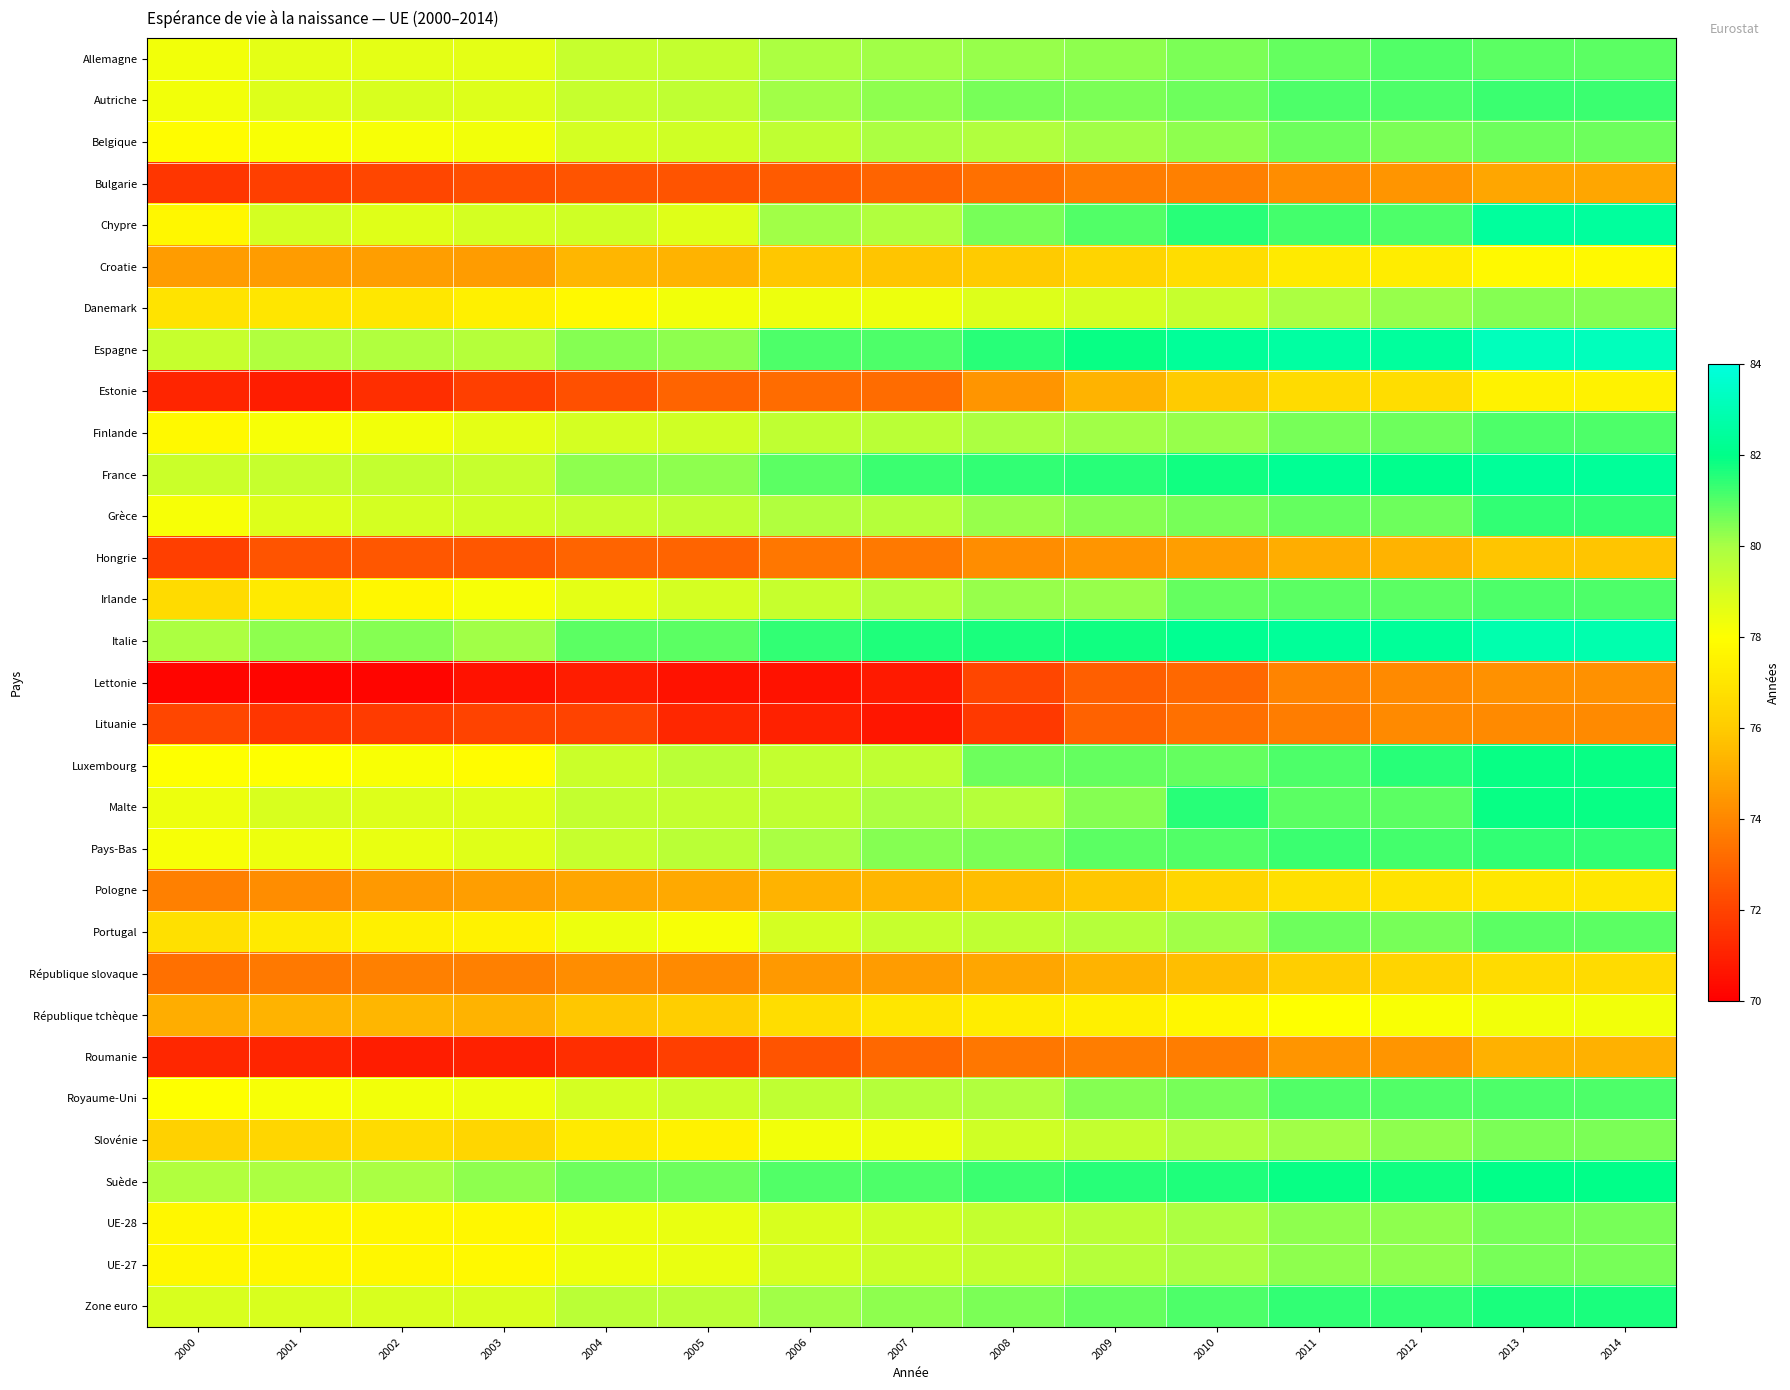

Reading left to right, transcribe all the data shown in this chart.

Allemagne: 2000=78.3	2001=78.6	2002=78.6	2003=78.6	2004=79.3	2005=79.4	2006=79.9	2007=80.1	2008=80.2	2009=80.3	2010=80.5	2011=80.8	2012=81.0	2013=80.9	2014=80.9
Autriche: 2000=78.3	2001=78.8	2002=78.9	2003=78.8	2004=79.3	2005=79.5	2006=80.1	2007=80.3	2008=80.6	2009=80.5	2010=80.7	2011=81.1	2012=81.1	2013=81.3	2014=81.3
Belgique: 2000=77.9	2001=78.1	2002=78.2	2003=78.3	2004=79.0	2005=79.1	2006=79.5	2007=79.9	2008=79.8	2009=80.1	2010=80.3	2011=80.7	2012=80.5	2013=80.7	2014=80.7
Bulgarie: 2000=71.6	2001=71.9	2002=72.1	2003=72.3	2004=72.5	2005=72.5	2006=72.7	2007=73.0	2008=73.3	2009=73.7	2010=73.8	2011=74.2	2012=74.4	2013=74.9	2014=74.9
Chypre: 2000=77.7	2001=79.0	2002=78.7	2003=79.0	2004=79.1	2005=78.7	2006=80.1	2007=79.8	2008=80.6	2009=81.0	2010=81.5	2011=81.2	2012=81.1	2013=82.5	2014=82.5
Croatie: 2000=74.6	2001=74.6	2002=74.7	2003=74.6	2004=75.4	2005=75.3	2006=75.9	2007=75.8	2008=76.0	2009=76.3	2010=76.7	2011=77.2	2012=77.3	2013=77.8	2014=77.8
Danemark: 2000=76.9	2001=77.0	2002=77.1	2003=77.4	2004=77.8	2005=78.3	2006=78.4	2007=78.4	2008=78.8	2009=79.0	2010=79.3	2011=79.9	2012=80.2	2013=80.4	2014=80.4
Espagne: 2000=79.3	2001=79.8	2002=79.8	2003=79.7	2004=80.4	2005=80.3	2006=81.1	2007=81.1	2008=81.5	2009=81.9	2010=82.4	2011=82.6	2012=82.5	2013=83.2	2014=83.2
Estonie: 2000=71.1	2001=70.9	2002=71.4	2003=71.9	2004=72.4	2005=73.0	2006=73.2	2007=73.2	2008=74.4	2009=75.3	2010=76.0	2011=76.6	2012=76.7	2013=77.5	2014=77.5
Finlande: 2000=77.8	2001=78.2	2002=78.3	2003=78.6	2004=79.0	2005=79.1	2006=79.5	2007=79.6	2008=79.9	2009=80.1	2010=80.2	2011=80.6	2012=80.7	2013=81.1	2014=81.1
France: 2000=79.2	2001=79.3	2002=79.4	2003=79.3	2004=80.3	2005=80.3	2006=80.9	2007=81.3	2008=81.4	2009=81.5	2010=81.8	2011=82.3	2012=82.1	2013=82.4	2014=82.4
Grèce: 2000=78.2	2001=78.8	2002=79.0	2003=79.1	2004=79.3	2005=79.5	2006=79.8	2007=79.7	2008=80.2	2009=80.4	2010=80.6	2011=80.8	2012=80.7	2013=81.4	2014=81.4
Hongrie: 2000=71.9	2001=72.5	2002=72.6	2003=72.6	2004=73.0	2005=73.0	2006=73.5	2007=73.6	2008=74.2	2009=74.4	2010=74.7	2011=75.1	2012=75.3	2013=75.8	2014=75.8
Irlande: 2000=76.6	2001=77.2	2002=77.7	2003=78.2	2004=78.6	2005=79.0	2006=79.3	2007=79.7	2008=80.2	2009=80.2	2010=80.8	2011=80.9	2012=80.9	2013=81.1	2014=81.1
Italie: 2000=79.9	2001=80.3	2002=80.4	2003=80.1	2004=80.9	2005=80.9	2006=81.4	2007=81.6	2008=81.7	2009=81.8	2010=82.2	2011=82.4	2012=82.4	2013=82.9	2014=82.9
Lettonie: 2000=70.2	2001=70.2	2002=70.2	2003=70.6	2004=70.9	2005=70.6	2006=70.6	2007=70.8	2008=72.1	2009=72.8	2010=73.1	2011=73.9	2012=74.1	2013=74.3	2014=74.3
Lituanie: 2000=72.1	2001=71.6	2002=71.8	2003=72.0	2004=72.0	2005=71.2	2006=71.0	2007=70.7	2008=71.7	2009=72.9	2010=73.3	2011=73.7	2012=74.1	2013=74.1	2014=74.1
Luxembourg: 2000=78.0	2001=78.0	2002=78.1	2003=77.9	2004=79.2	2005=79.6	2006=79.4	2007=79.5	2008=80.7	2009=80.8	2010=80.8	2011=81.1	2012=81.5	2013=81.9	2014=81.9
Malte: 2000=78.4	2001=78.9	2002=78.8	2003=78.7	2004=79.4	2005=79.4	2006=79.5	2007=79.9	2008=79.7	2009=80.4	2010=81.5	2011=80.9	2012=80.9	2013=81.9	2014=81.9
Pays-Bas: 2000=78.2	2001=78.4	2002=78.5	2003=78.7	2004=79.3	2005=79.6	2006=80.0	2007=80.4	2008=80.5	2009=80.9	2010=81.0	2011=81.3	2012=81.2	2013=81.4	2014=81.4
Pologne: 2000=73.8	2001=74.2	2002=74.5	2003=74.7	2004=74.9	2005=75.0	2006=75.3	2007=75.4	2008=75.6	2009=75.9	2010=76.4	2011=76.8	2012=76.9	2013=77.1	2014=77.1
Portugal: 2000=76.8	2001=77.2	2002=77.4	2003=77.5	2004=78.4	2005=78.2	2006=79.0	2007=79.3	2008=79.5	2009=79.7	2010=80.1	2011=80.7	2012=80.6	2013=80.9	2014=80.9
République slovaque: 2000=73.3	2001=73.6	2002=73.8	2003=73.8	2004=74.2	2005=74.1	2006=74.5	2007=74.6	2008=74.9	2009=75.3	2010=75.6	2011=76.1	2012=76.3	2013=76.6	2014=76.6
République tchèque: 2000=75.1	2001=75.3	2002=75.4	2003=75.3	2004=75.9	2005=76.1	2006=76.7	2007=77.0	2008=77.3	2009=77.4	2010=77.7	2011=78.0	2012=78.1	2013=78.3	2014=78.3
Roumanie: 2000=71.2	2001=71.1	2002=70.9	2003=71.0	2004=71.4	2005=71.9	2006=72.5	2007=73.1	2008=73.5	2009=73.7	2010=73.7	2011=74.4	2012=74.4	2013=75.2	2014=75.2
Royaume-Uni: 2000=78.0	2001=78.2	2002=78.3	2003=78.4	2004=79.0	2005=79.2	2006=79.5	2007=79.7	2008=79.8	2009=80.4	2010=80.6	2011=81.0	2012=81.0	2013=81.1	2014=81.1
Slovénie: 2000=76.2	2001=76.4	2002=76.6	2003=76.4	2004=77.2	2005=77.5	2006=78.3	2007=78.4	2008=79.1	2009=79.4	2010=79.8	2011=80.1	2012=80.3	2013=80.5	2014=80.5
Suède: 2000=79.8	2001=79.9	2002=80.0	2003=80.3	2004=80.7	2005=80.7	2006=81.0	2007=81.1	2008=81.3	2009=81.5	2010=81.6	2011=81.9	2012=81.8	2013=82.0	2014=82.0
UE-28: 2000=77.7	2001=77.7	2002=77.7	2003=77.7	2004=78.4	2005=78.5	2006=78.9	2007=79.1	2008=79.4	2009=79.6	2010=79.9	2011=80.3	2012=80.3	2013=80.6	2014=80.6
UE-27: 2000=77.7	2001=77.7	2002=77.7	2003=77.8	2004=78.4	2005=78.5	2006=79.0	2007=79.2	2008=79.4	2009=79.7	2010=80.0	2011=80.3	2012=80.3	2013=80.6	2014=80.6
Zone euro: 2000=78.9	2001=78.9	2002=78.9	2003=78.9	2004=79.6	2005=79.6	2006=80.1	2007=80.3	2008=80.5	2009=80.8	2010=81.1	2011=81.4	2012=81.4	2013=81.7	2014=81.7